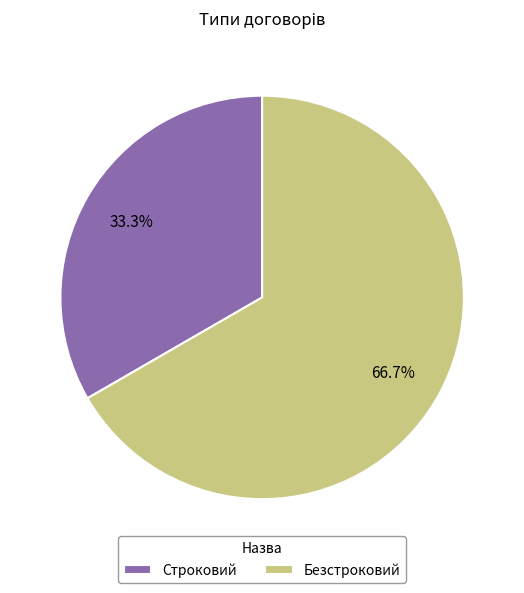

What percentage is the Безстроковий slice, to the nearest percent?

67%